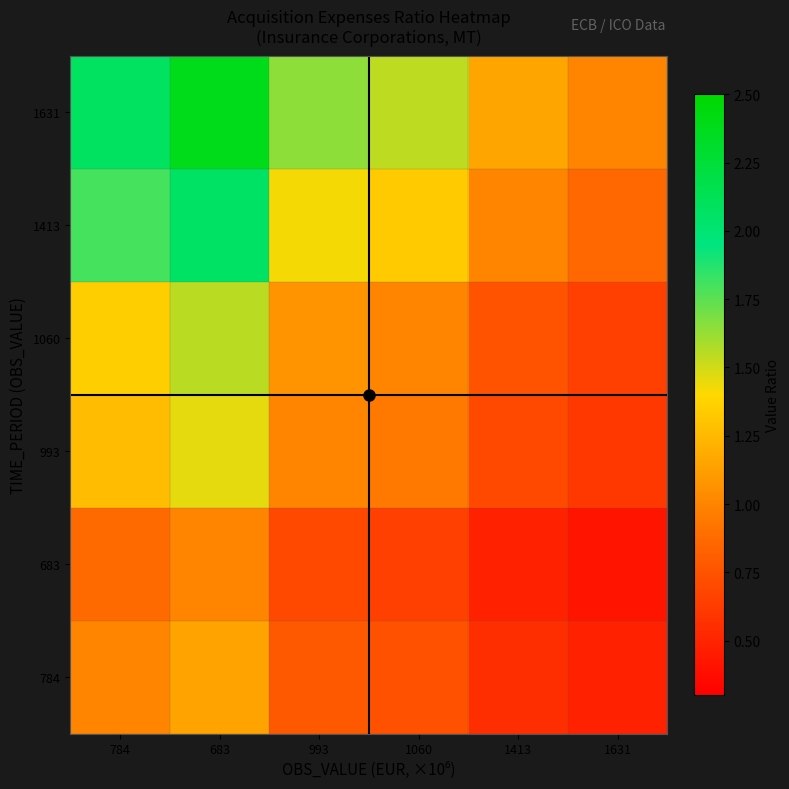

What is the maximum value shown in the chart?

2.4